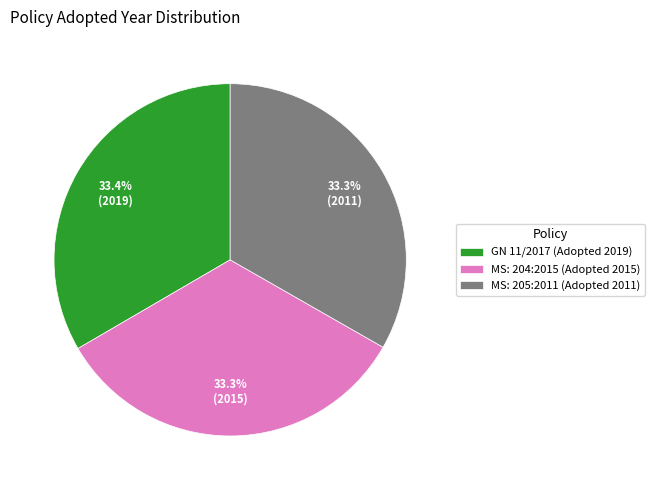

How many segments does this pie chart have?

3